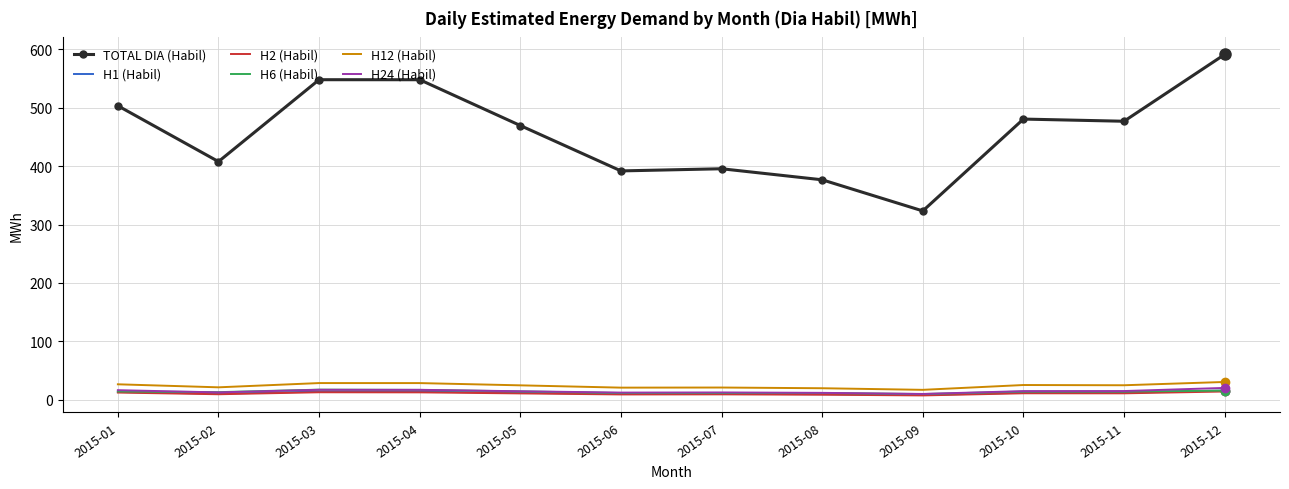

Which series has the widest spread of values?

TOTAL DIA (Habil)